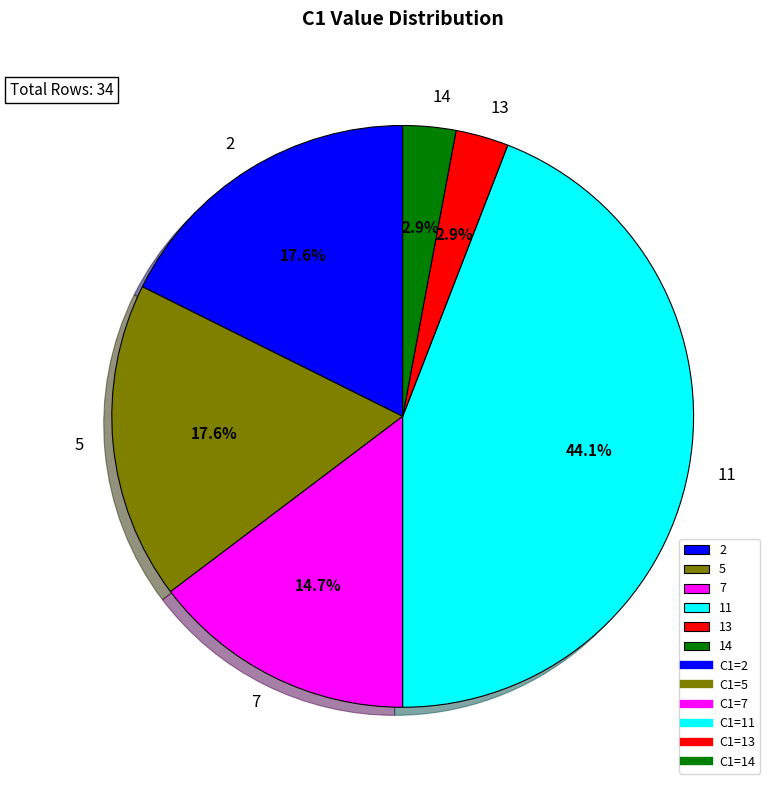

What portion of the pie excludes 7?

85.3%